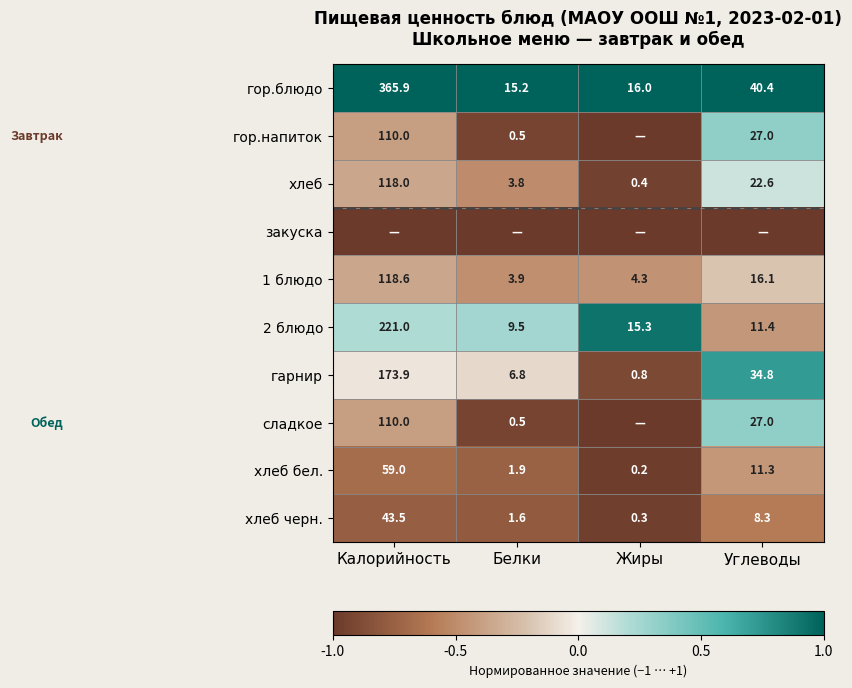

What is the lowest value of the гор.блюдо series?

15.2